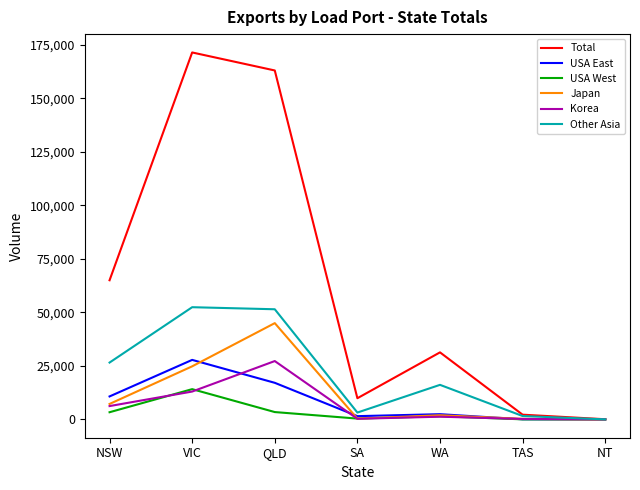

How many distinct data groups are displayed?

6